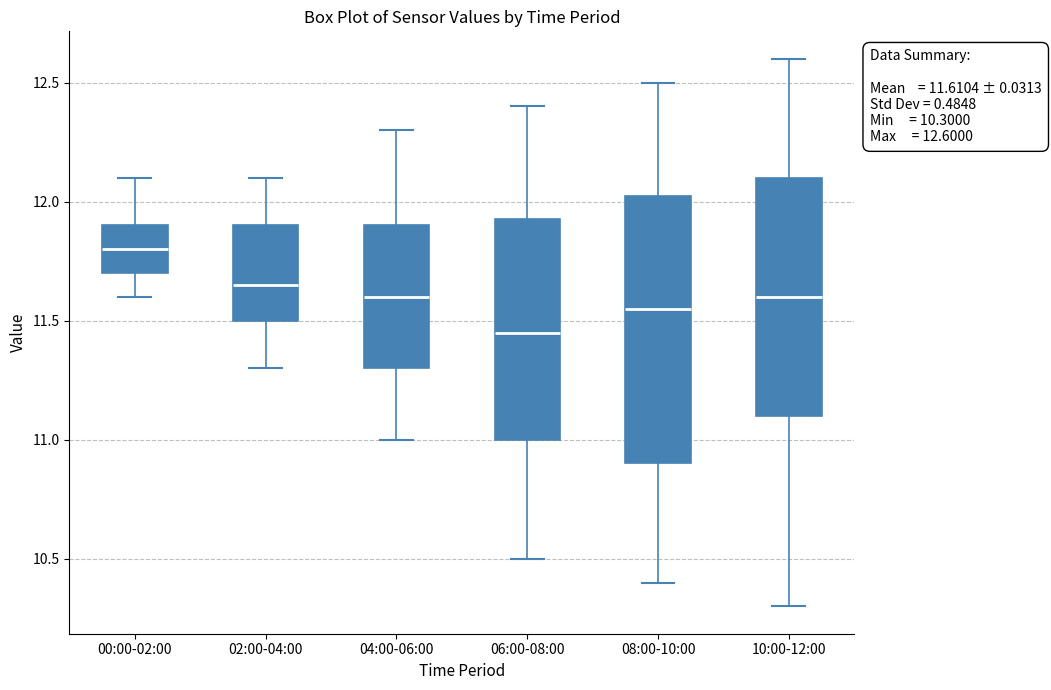

Which box's median line is the lowest?

06:00-08:00